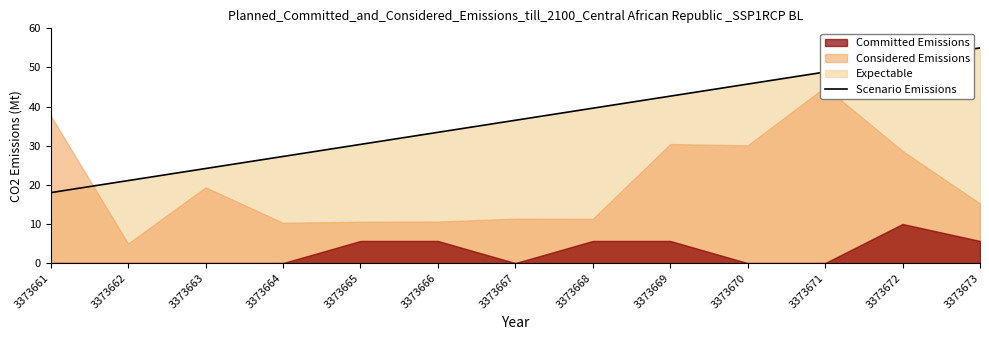

List the labels in order of Scenario Emissions value, largest first.

3373673, 3373672, 3373671, 3373670, 3373669, 3373668, 3373667, 3373666, 3373665, 3373664, 3373663, 3373662, 3373661